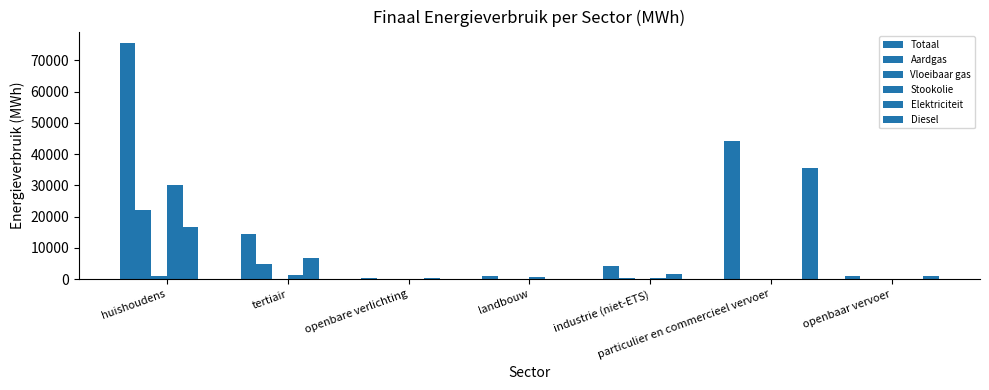

What is the label of the 3rd bar from the right?

industrie (niet-ETS)